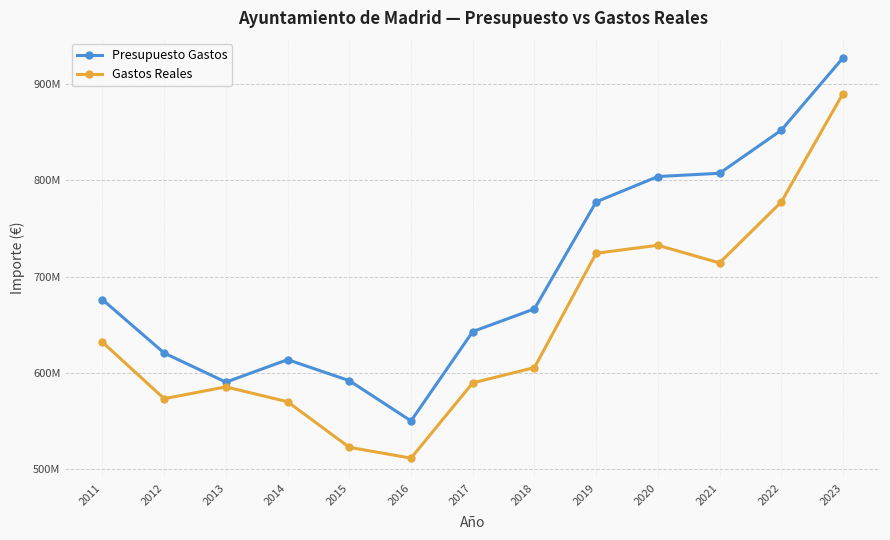

What is the approximate value of Presupuesto Gastos at 2022?

852020314.4